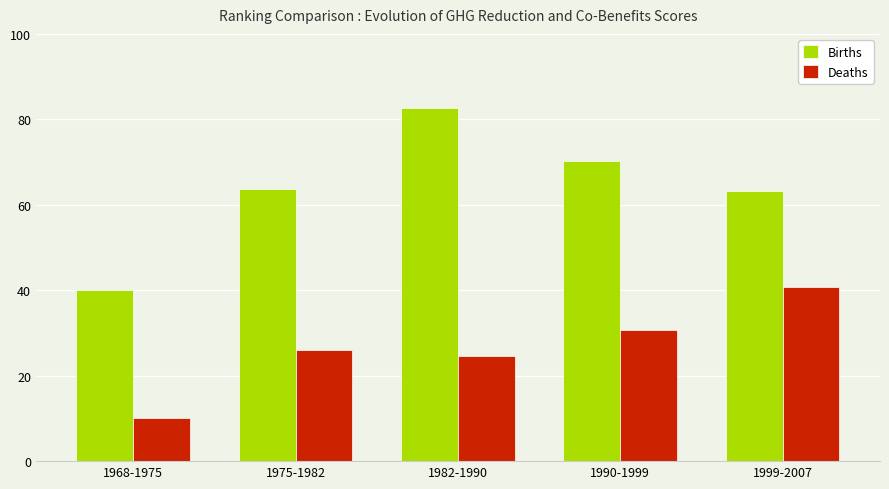

What position from the right is 1975-1982?

4